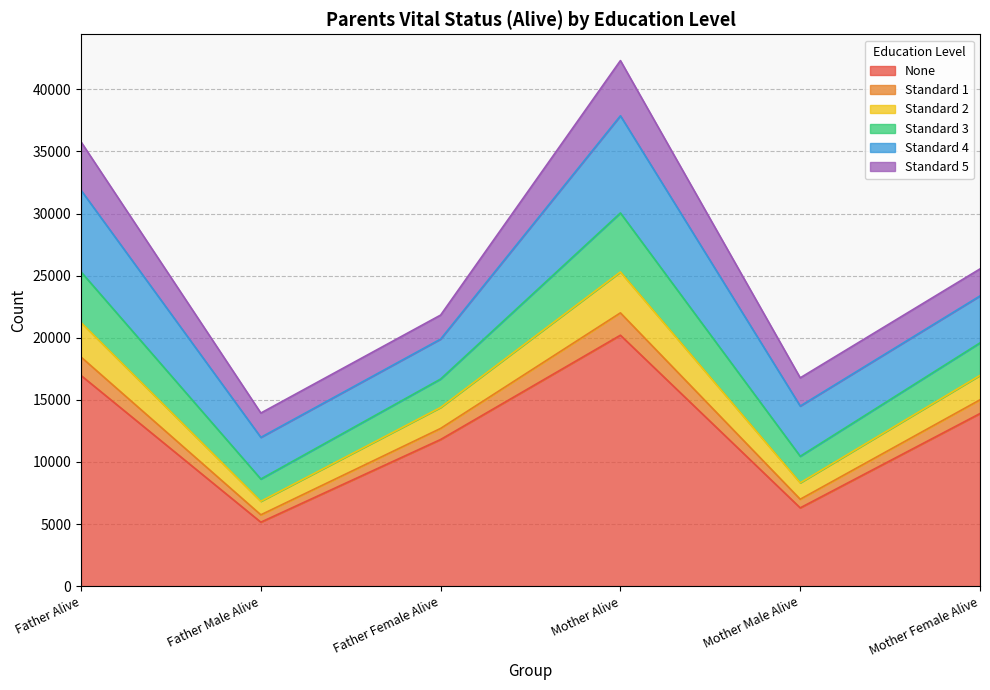

At which label does None reach its minimum?

Father Male Alive